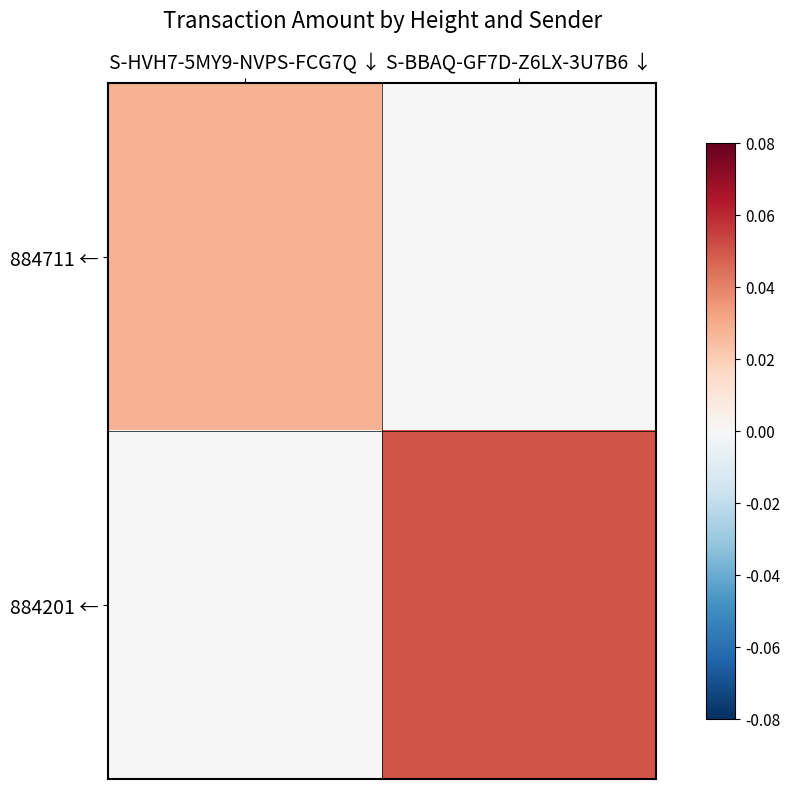

Reading left to right, what are all the values shown in this chart?

884711 ←: S-HVH7-5MY9-NVPS-FCG7Q ↓=0.0	S-BBAQ-GF7D-Z6LX-3U7B6 ↓=0.0
884201 ←: S-HVH7-5MY9-NVPS-FCG7Q ↓=0.0	S-BBAQ-GF7D-Z6LX-3U7B6 ↓=0.1